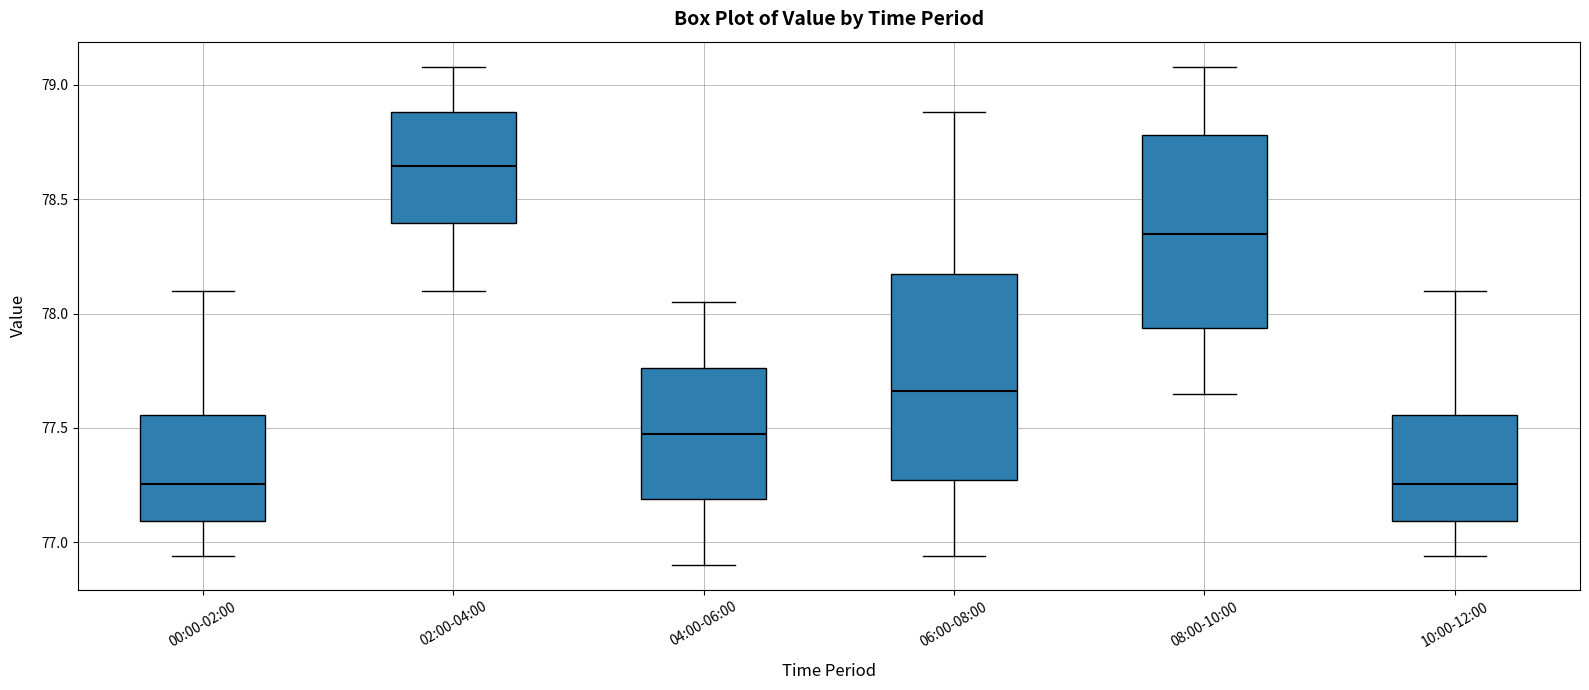

Reading left to right, read every box against the y-axis: the position of its median line, the range the box covers, and the ends of its whiskers. The values are not printed on the chart, so give them approximately, as read against the axis.

00:00-02:00: median 77.25, box 77.10 to 77.55, whiskers 76.95 to 78.10
02:00-04:00: median 78.65, box 78.40 to 78.90, whiskers 78.10 to 79.10
04:00-06:00: median 77.50, box 77.20 to 77.75, whiskers 76.90 to 78.05
06:00-08:00: median 77.65, box 77.25 to 78.20, whiskers 76.95 to 78.90
08:00-10:00: median 78.35, box 77.95 to 78.80, whiskers 77.65 to 79.10
10:00-12:00: median 77.25, box 77.10 to 77.55, whiskers 76.95 to 78.10